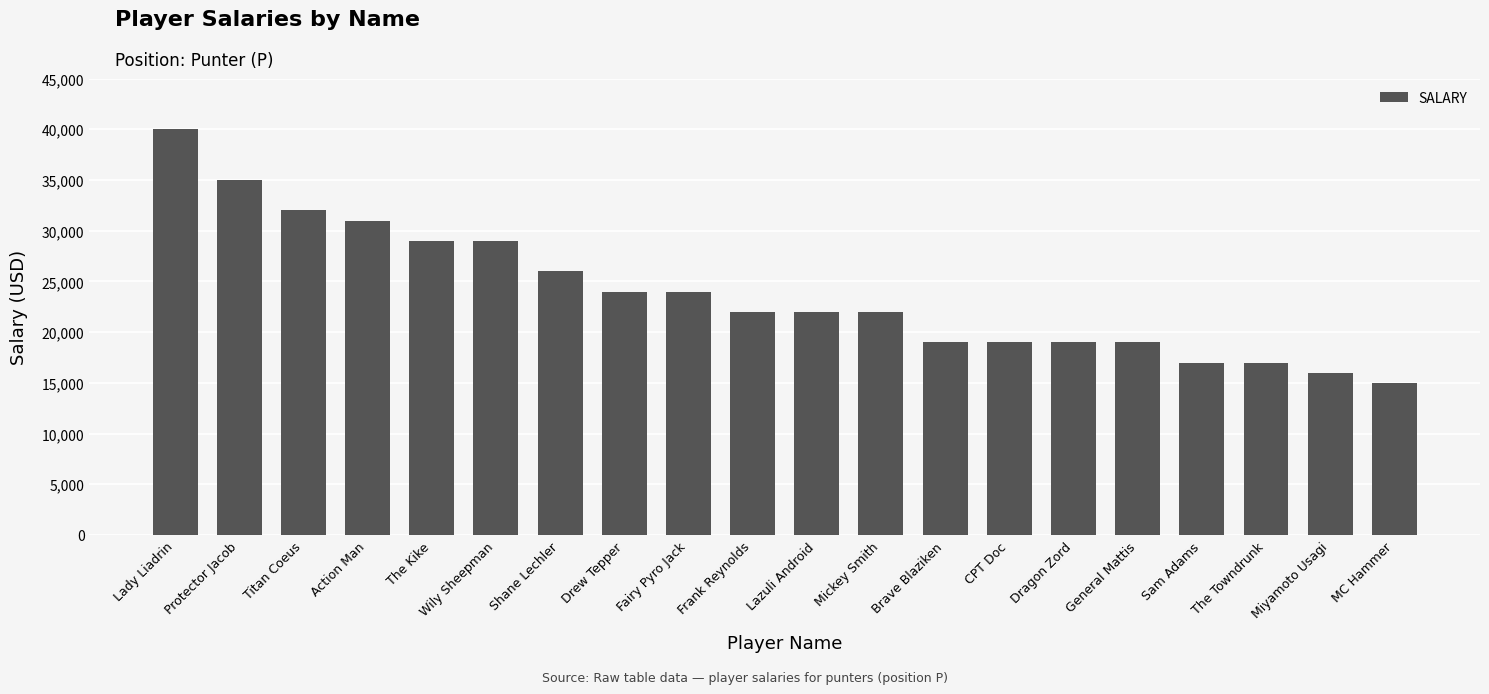

How many bars are there in total?

20